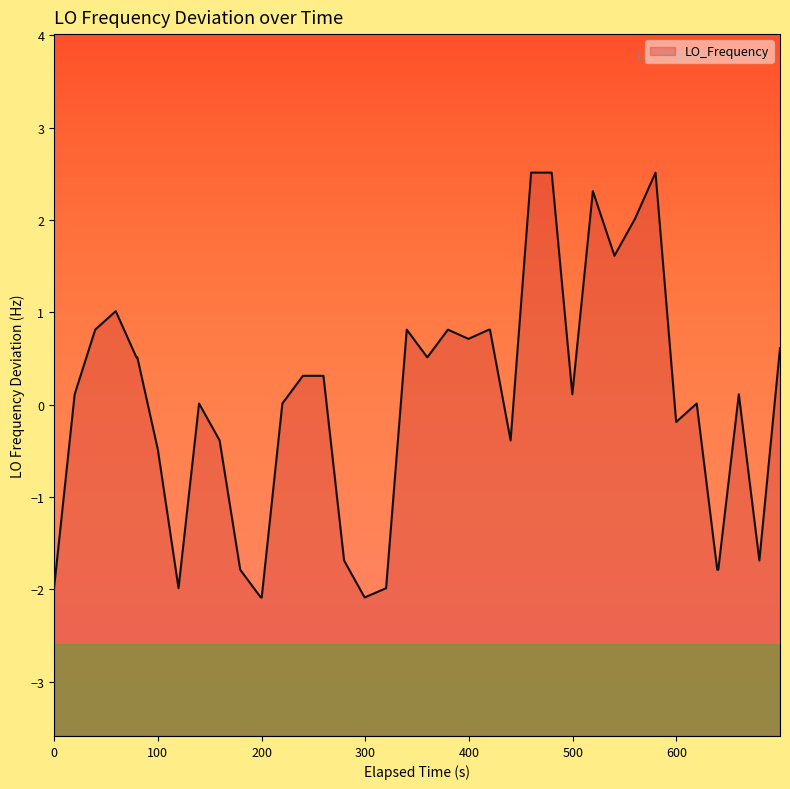

What is the difference between the maximum and minimum values?

4.6